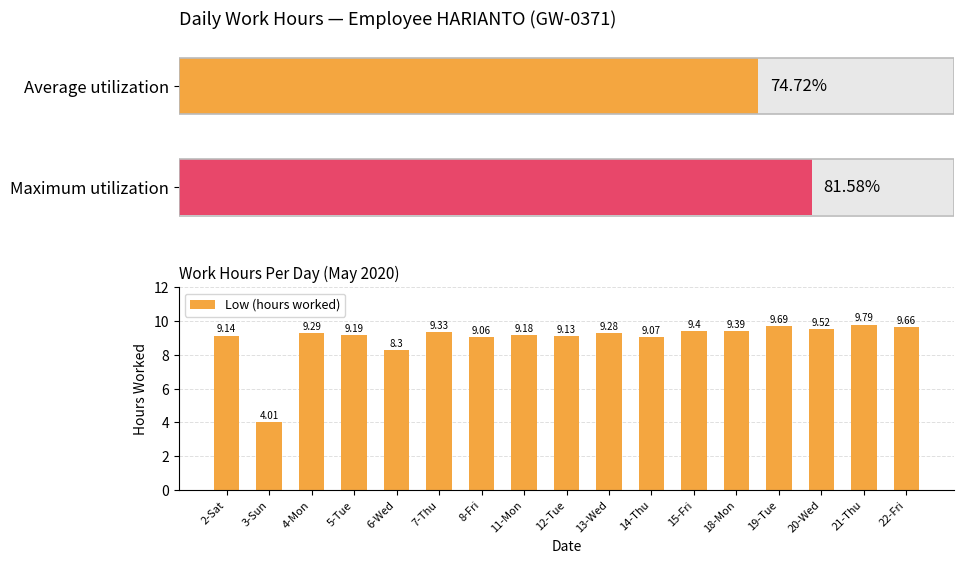

What is the smallest value displayed?

4.0